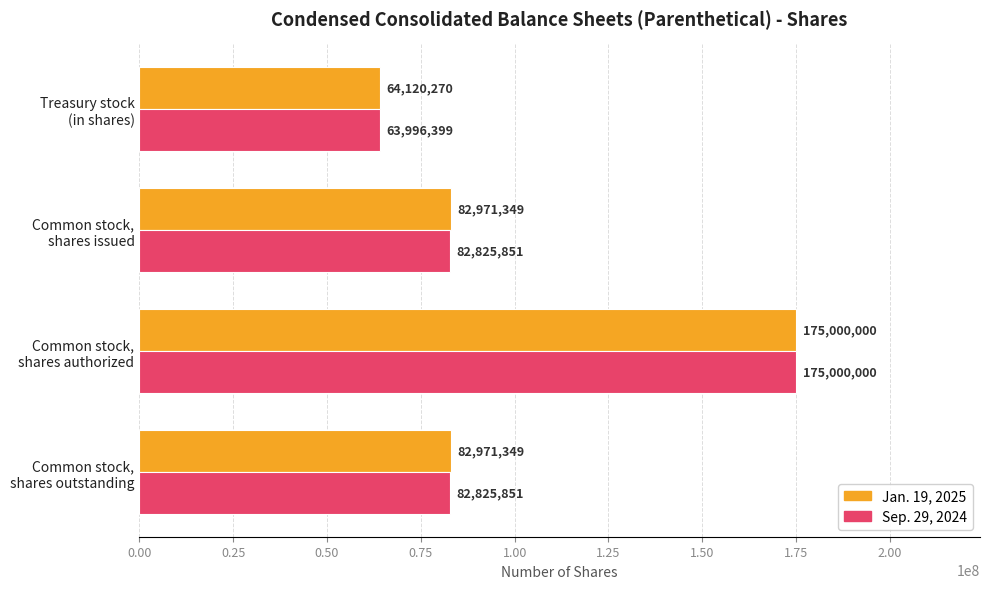

What is the difference between the maximum and minimum values in the Sep. 29, 2024 series?

111003601